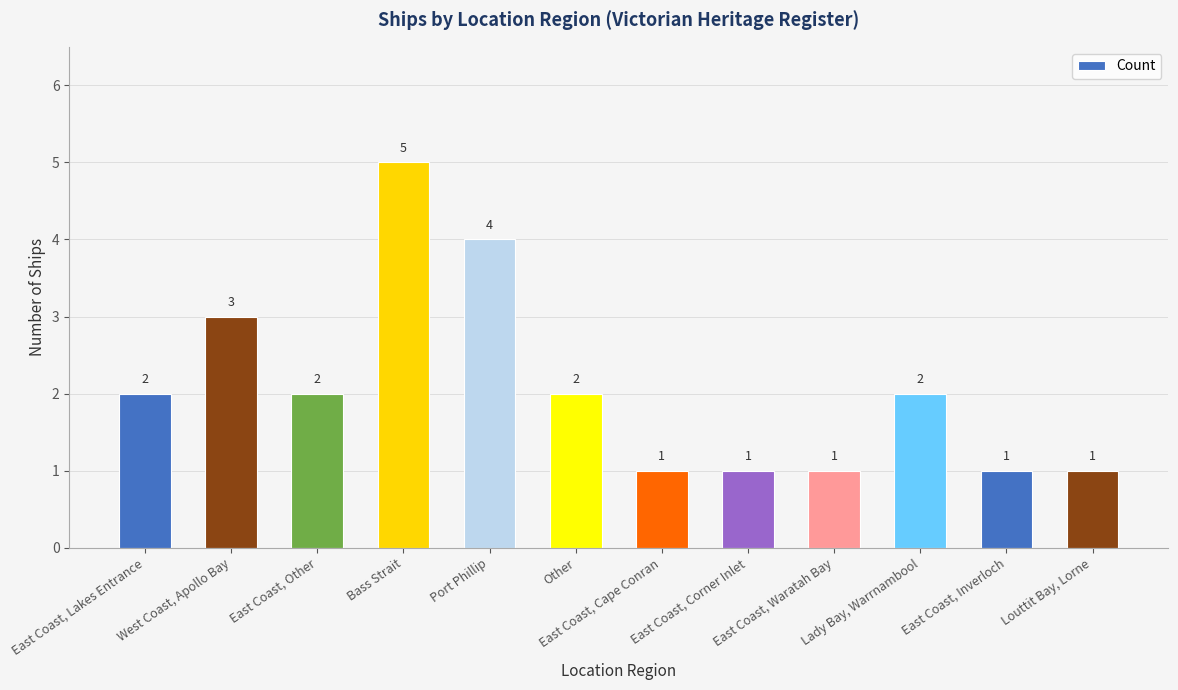

How many bars are there in total?

12